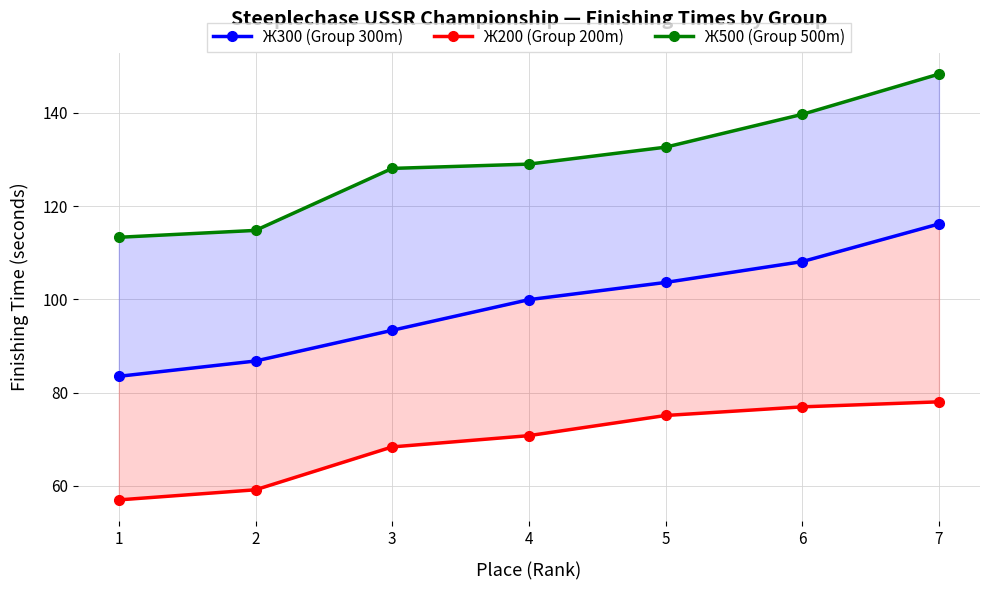

What are all the series names shown in the legend?

Ж300 (Group 300m), Ж200 (Group 200m), Ж500 (Group 500m)